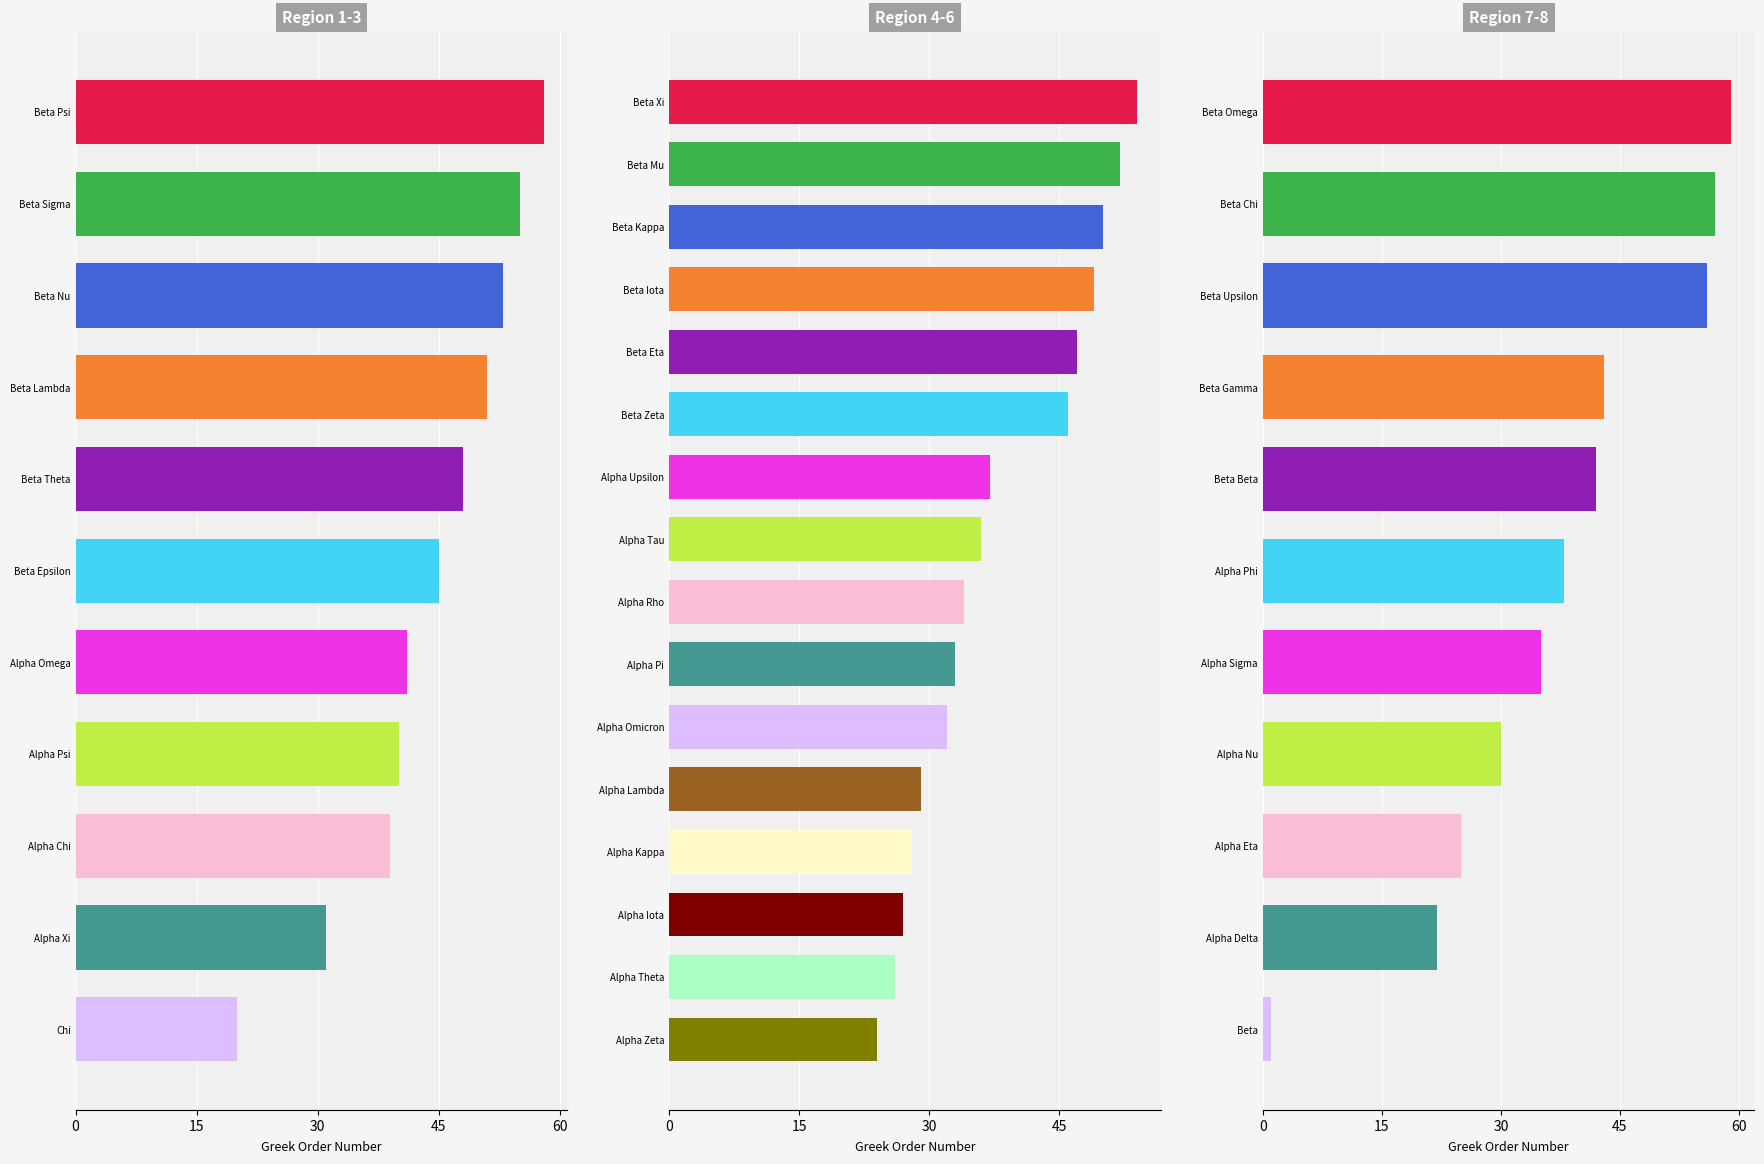

What is the average value?

37